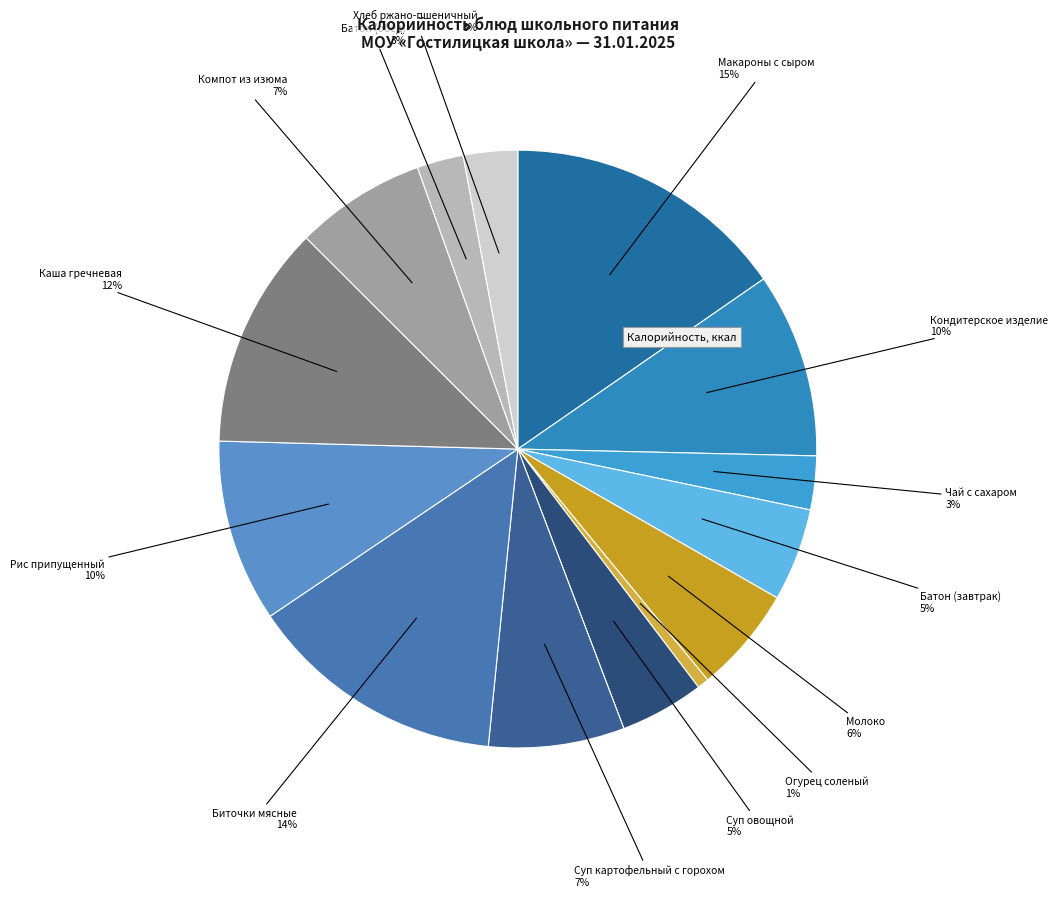

How many segments does this pie chart have?

14